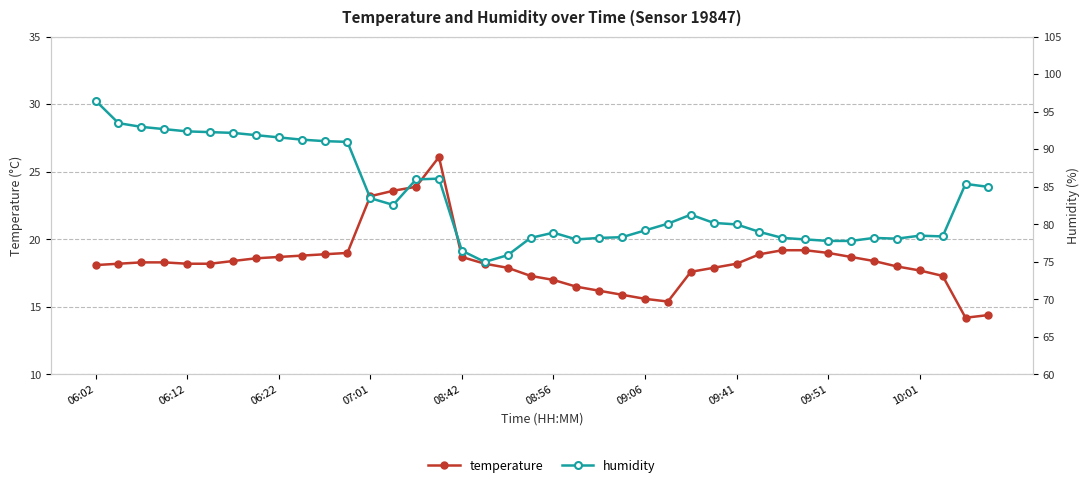

Which series has the largest total across all categories?

humidity